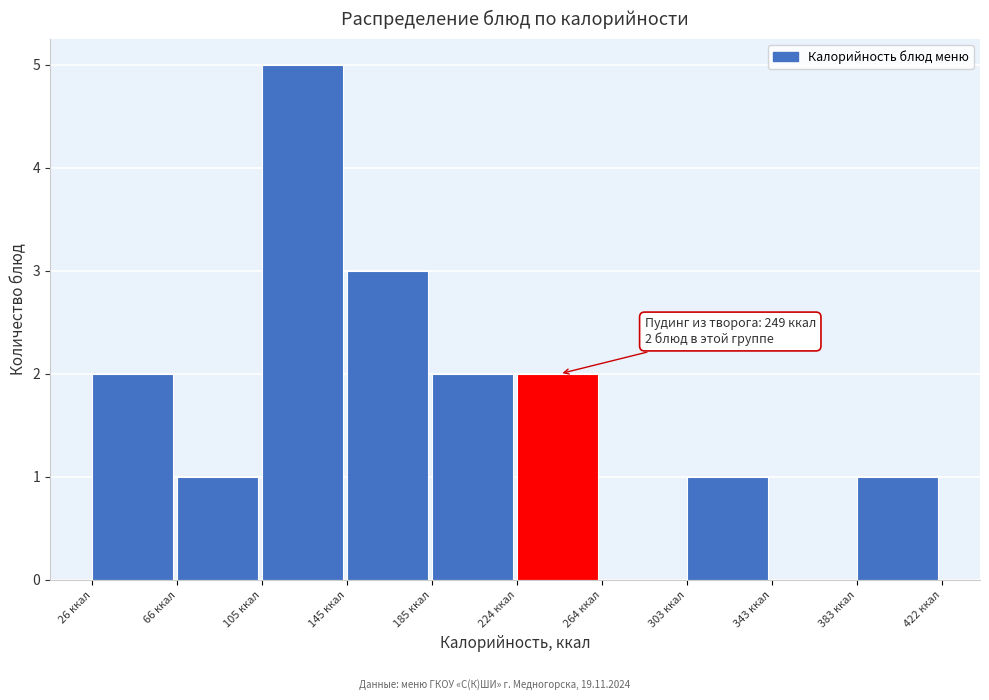

Over which range of the x-axis is the bar tallest?

105 to 145